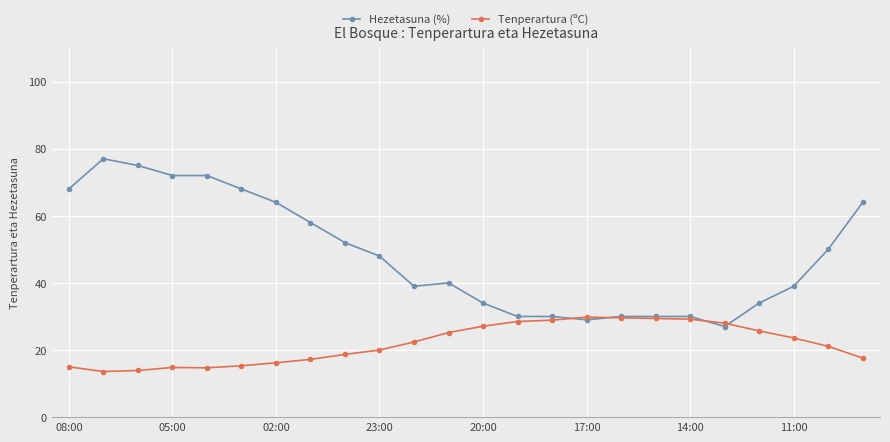

Rank the series by their maximum value, from highest to lowest.

Hezetasuna (%), Tenperartura (ºC)